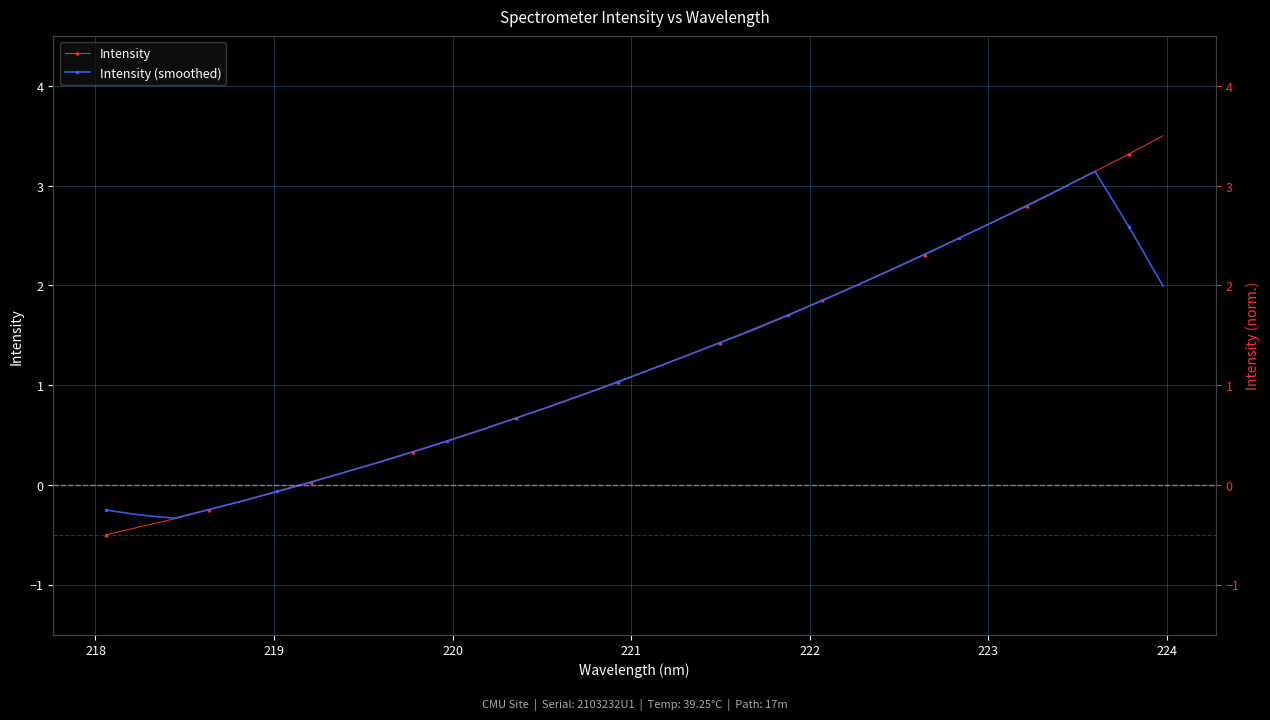

How many lines are shown in the chart?

2